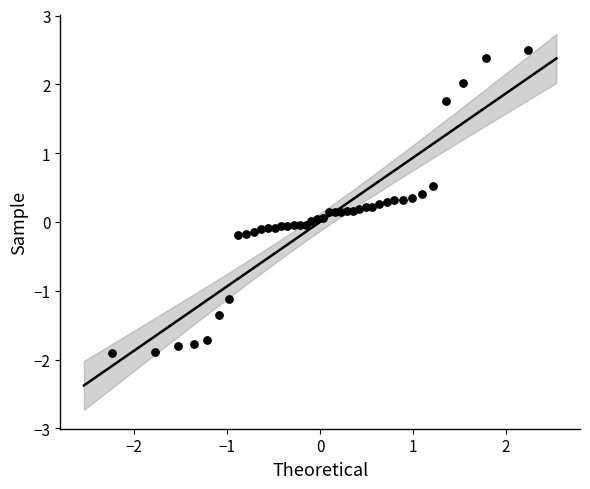

What is the range of Y values (max minus min)?

4.4